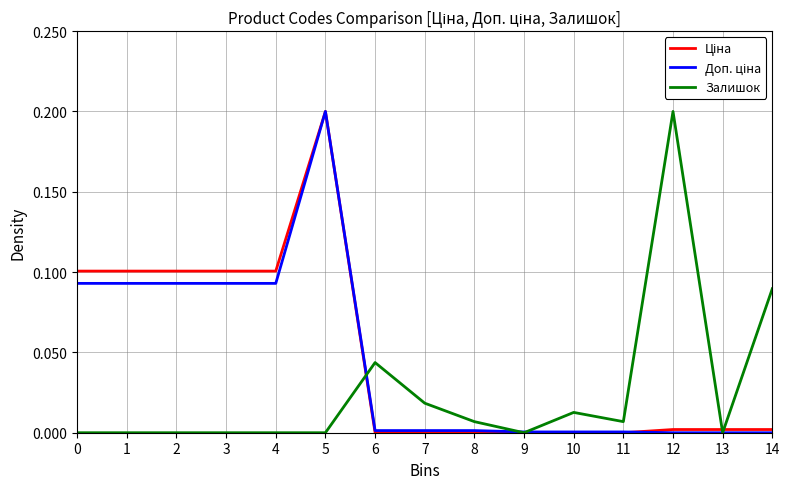

Does the chart display data point markers on the line(s)?

No